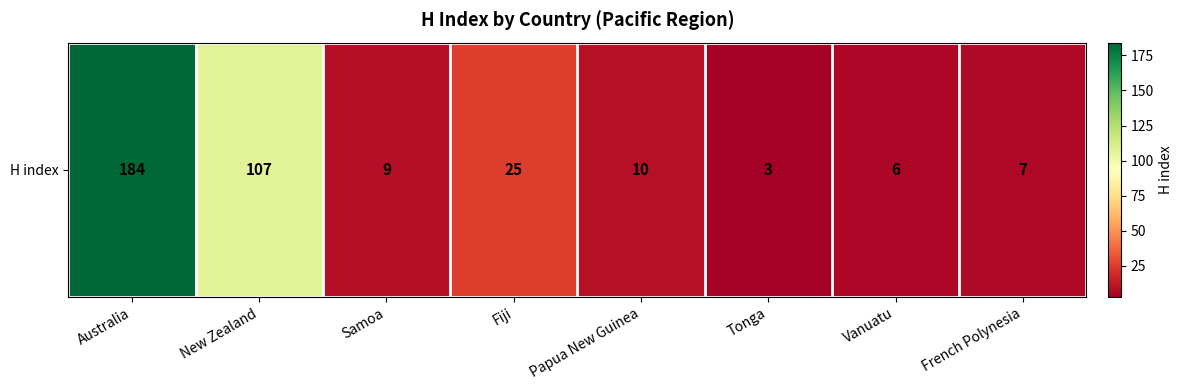

At which label does the data first exceed 10?

Australia